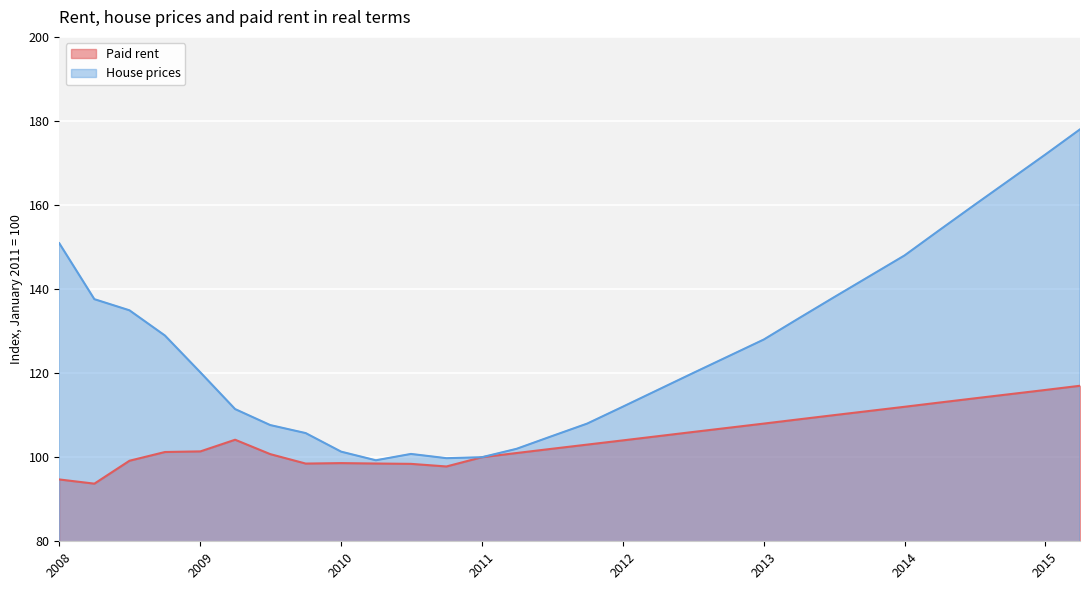

Rank the series by their average value, from highest to lowest.

House prices, Paid rent